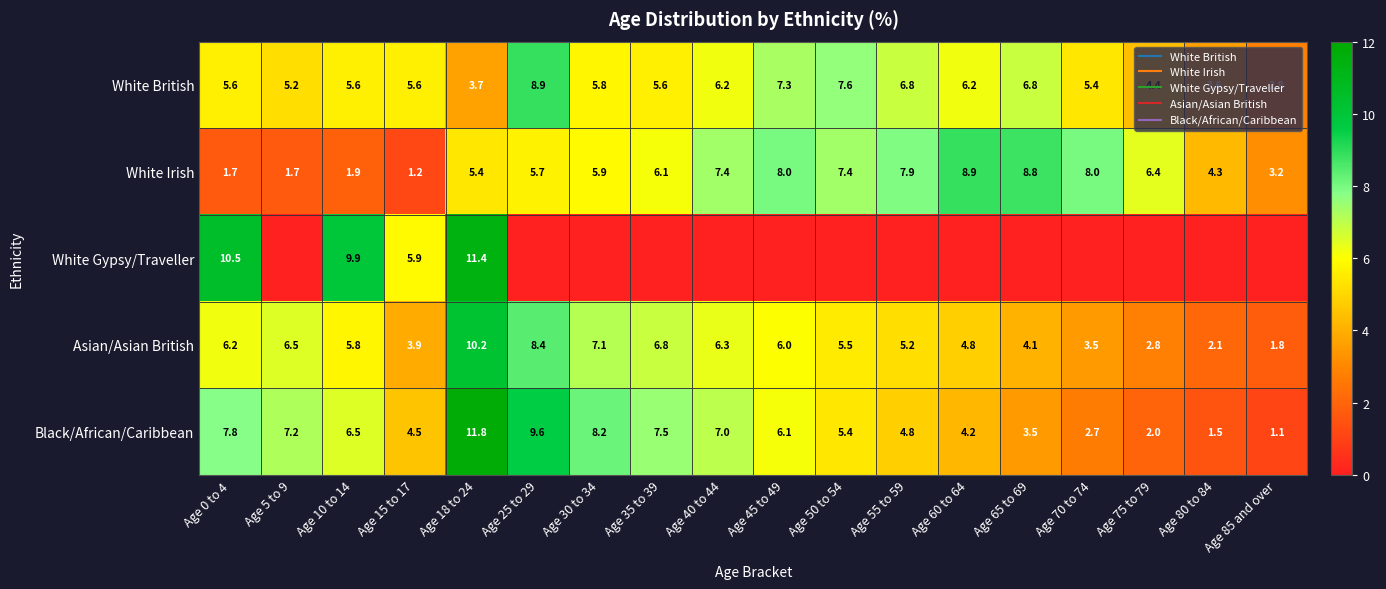

What is the difference between the highest and lowest values at Age 35 to 39?

7.5